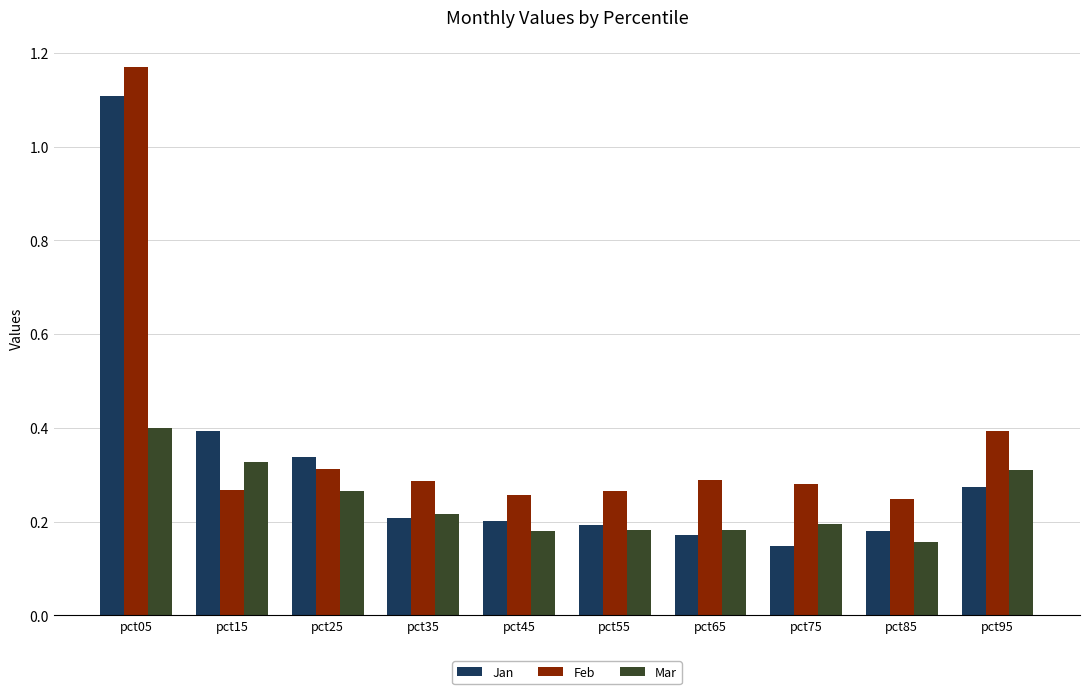

Count the Feb values in the range 0 to 1.

9